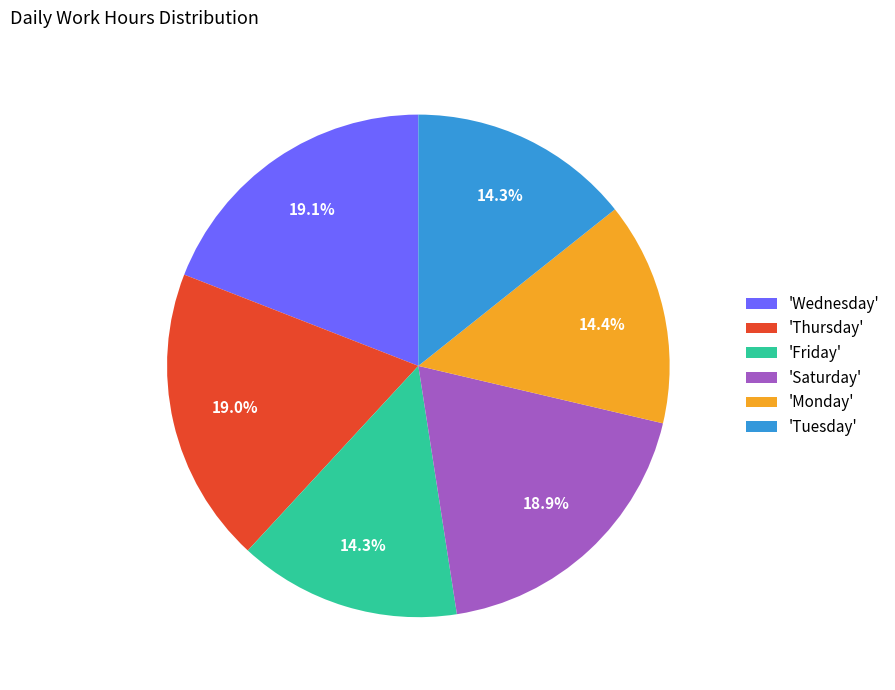

Is there a majority slice in this chart?

No